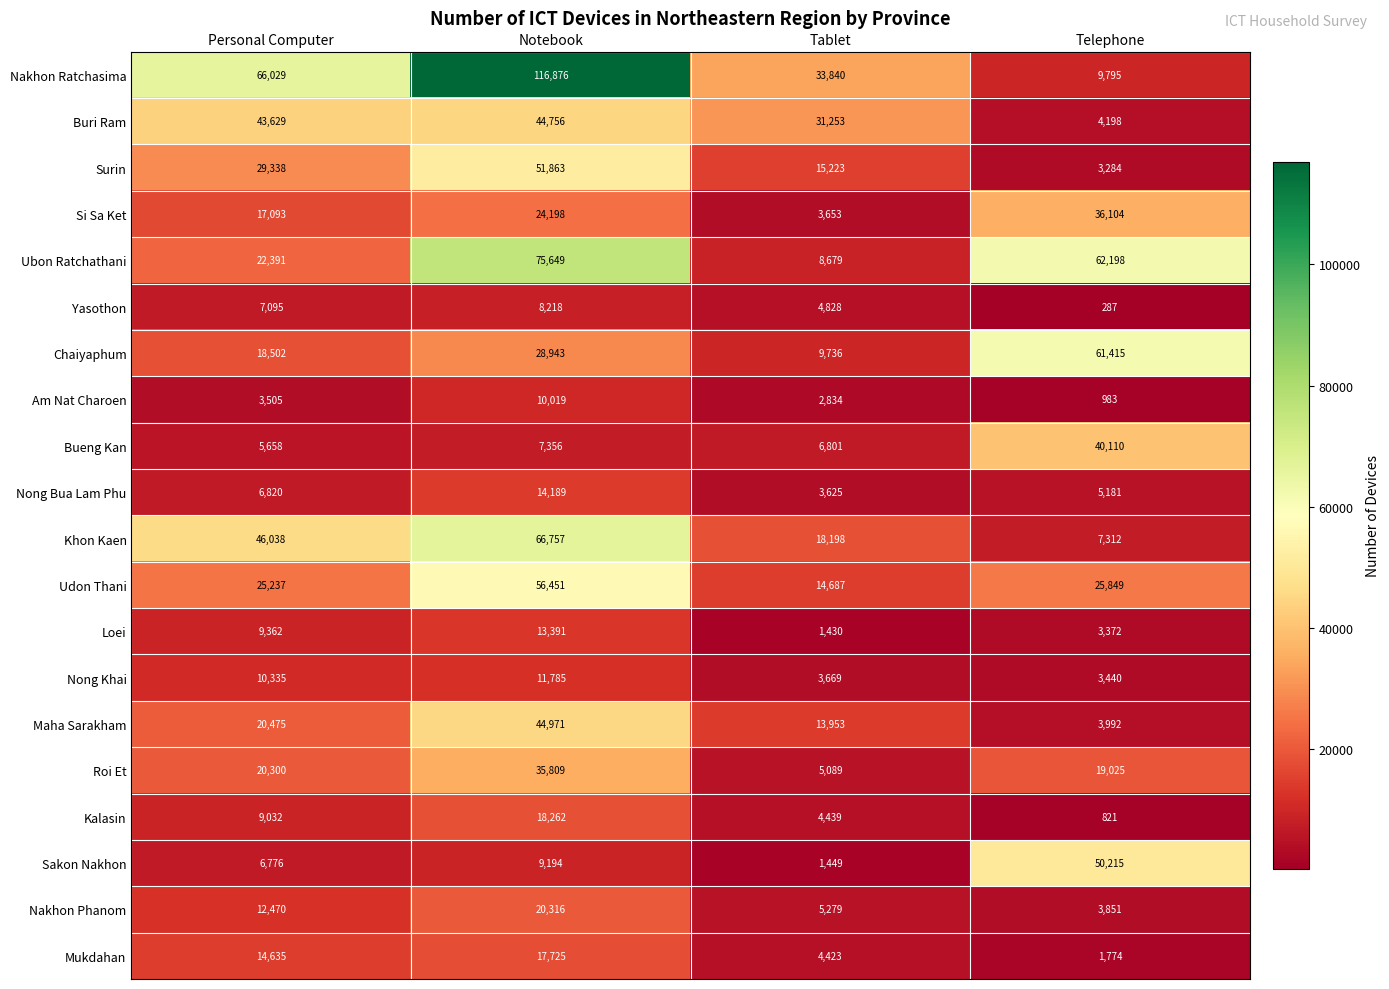

Where does the Ubon Ratchathani series first go above 62198?

Notebook